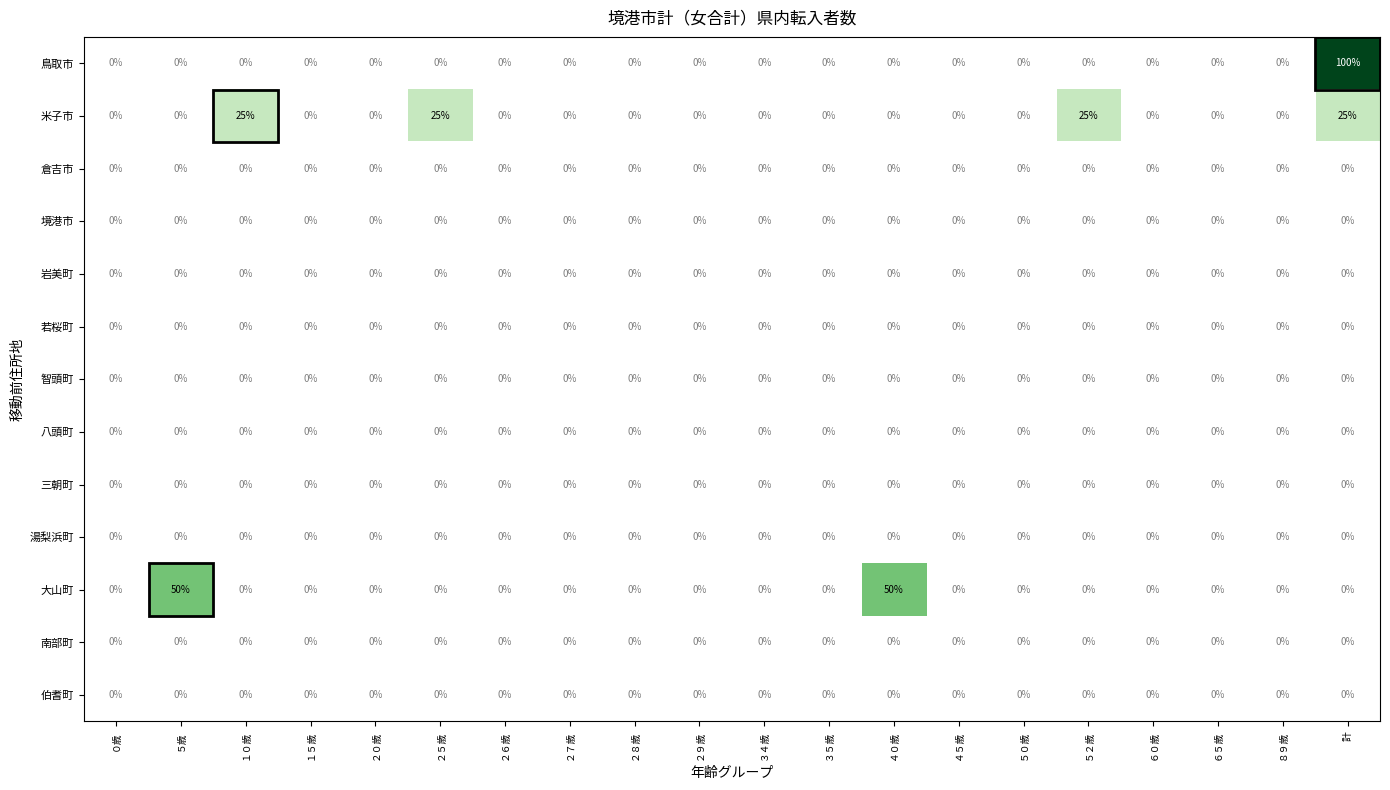

How many data points does each series have?

20